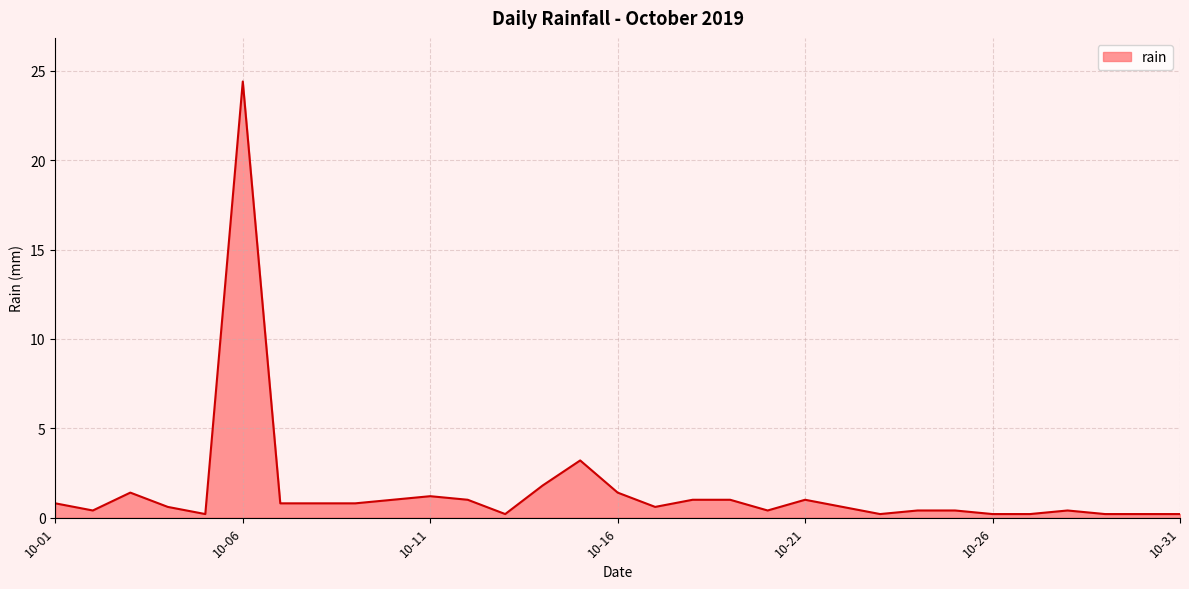

What is the difference between the maximum and minimum values?

24.2